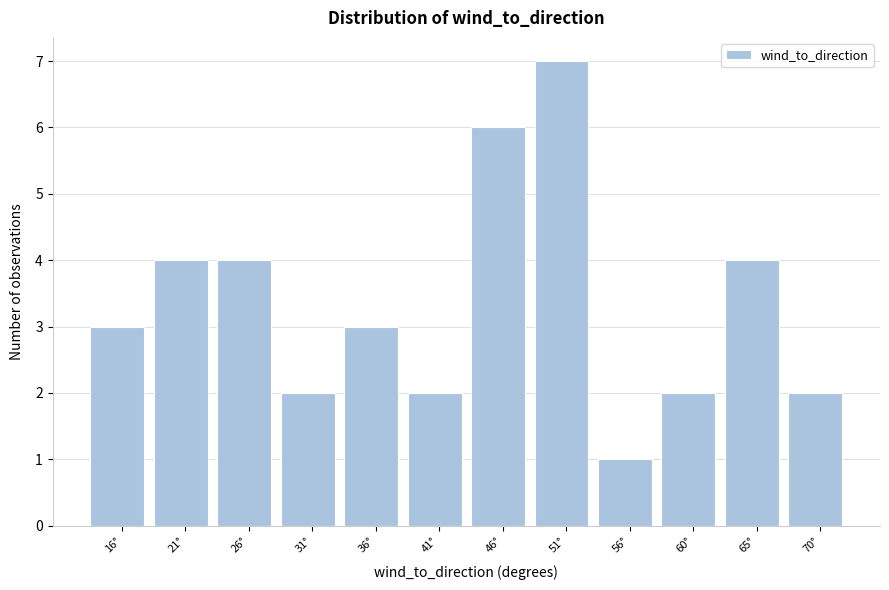

Reading left to right, list all the values displayed in this chart.

16°=3	21°=4	26°=4	31°=2	36°=3	41°=2	46°=6	51°=7	56°=1	60°=2	65°=4	70°=2